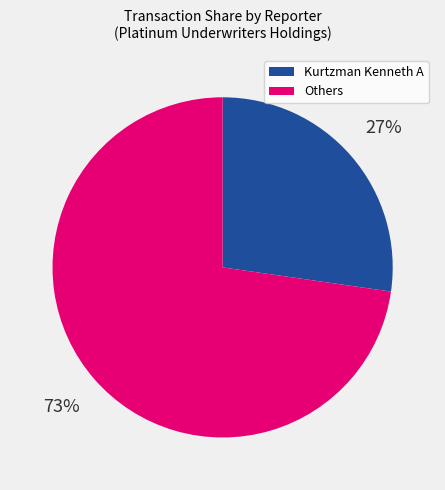

Approximately how many times larger is the value at Kurtzman Kenneth A compared to Others?

0.4